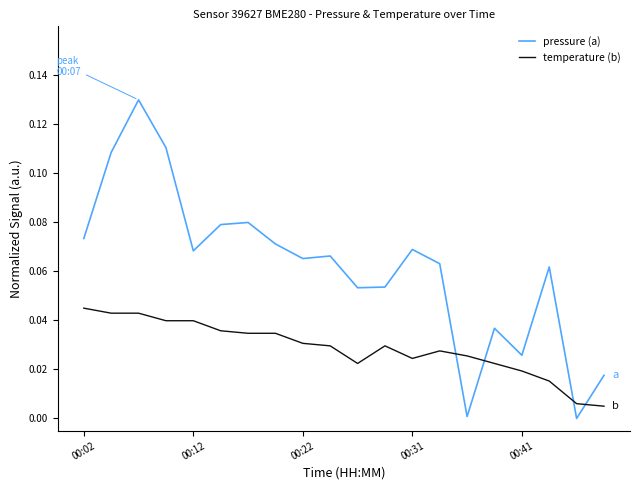

Which series has the largest range (max minus min)?

pressure (a)